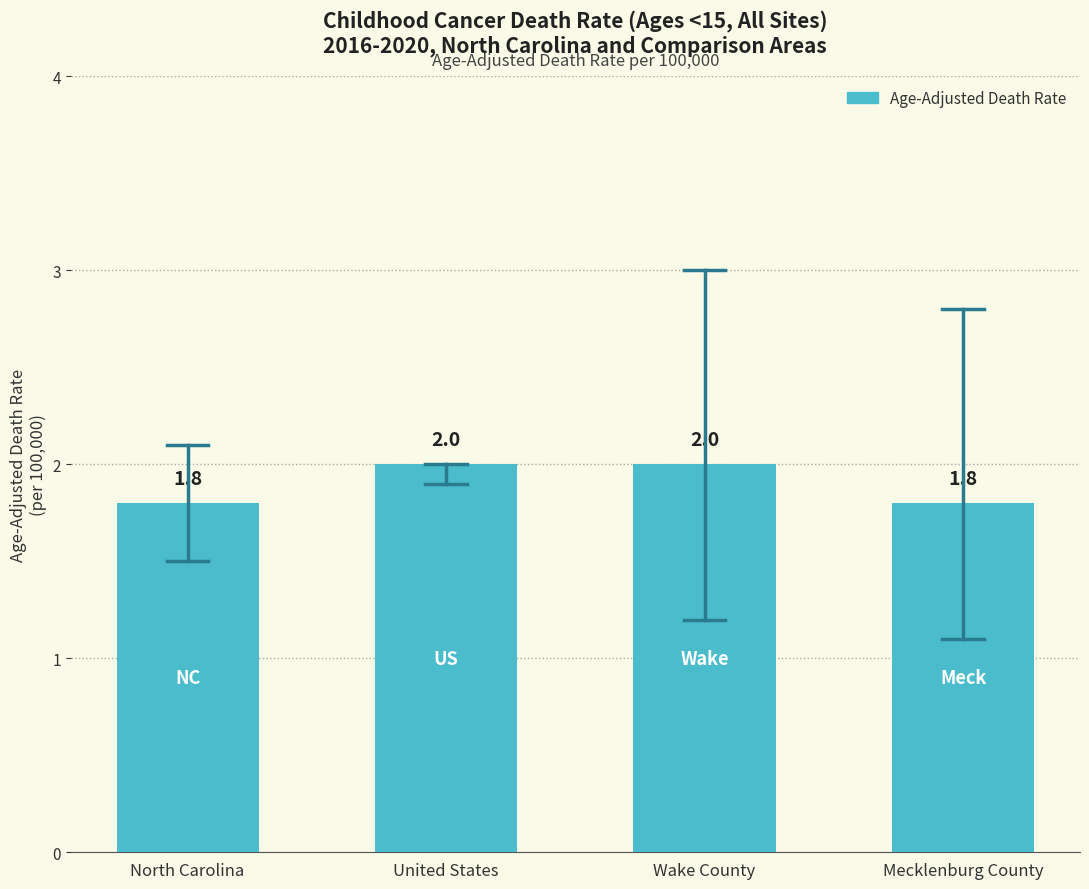

What is the average value?

1.9